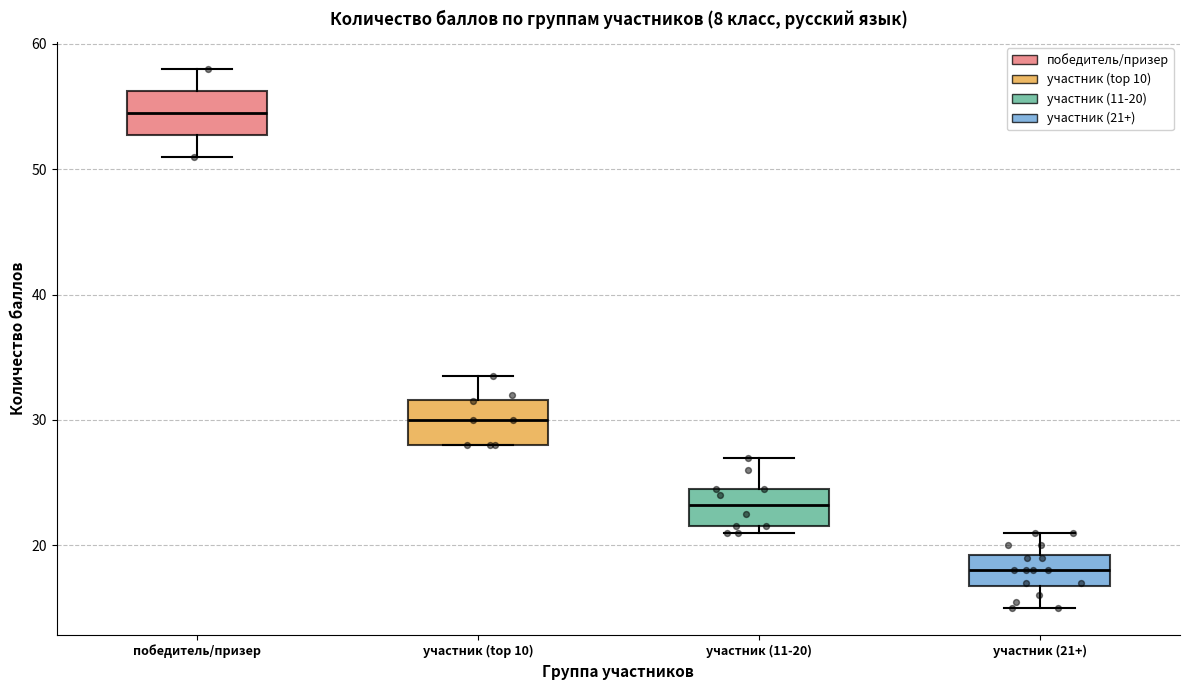

Which box has the highest median line?

победитель/призер